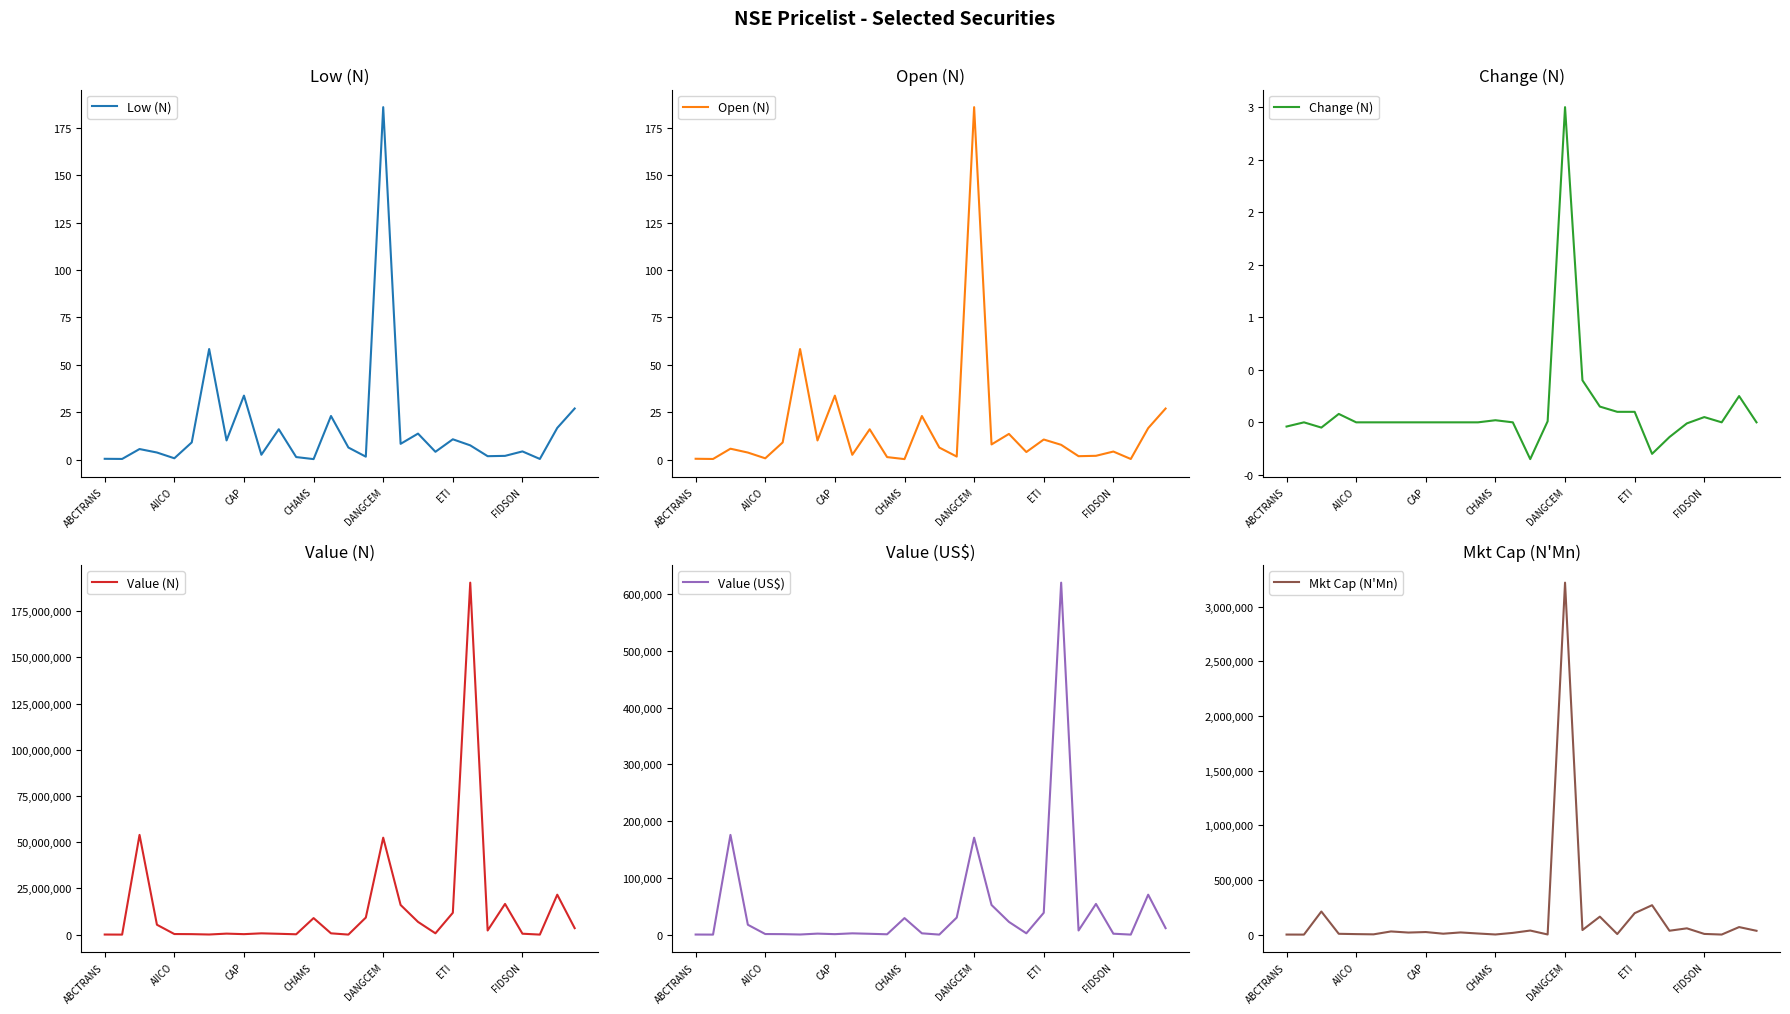

What is the highest value of the Low (N) series?

186.0